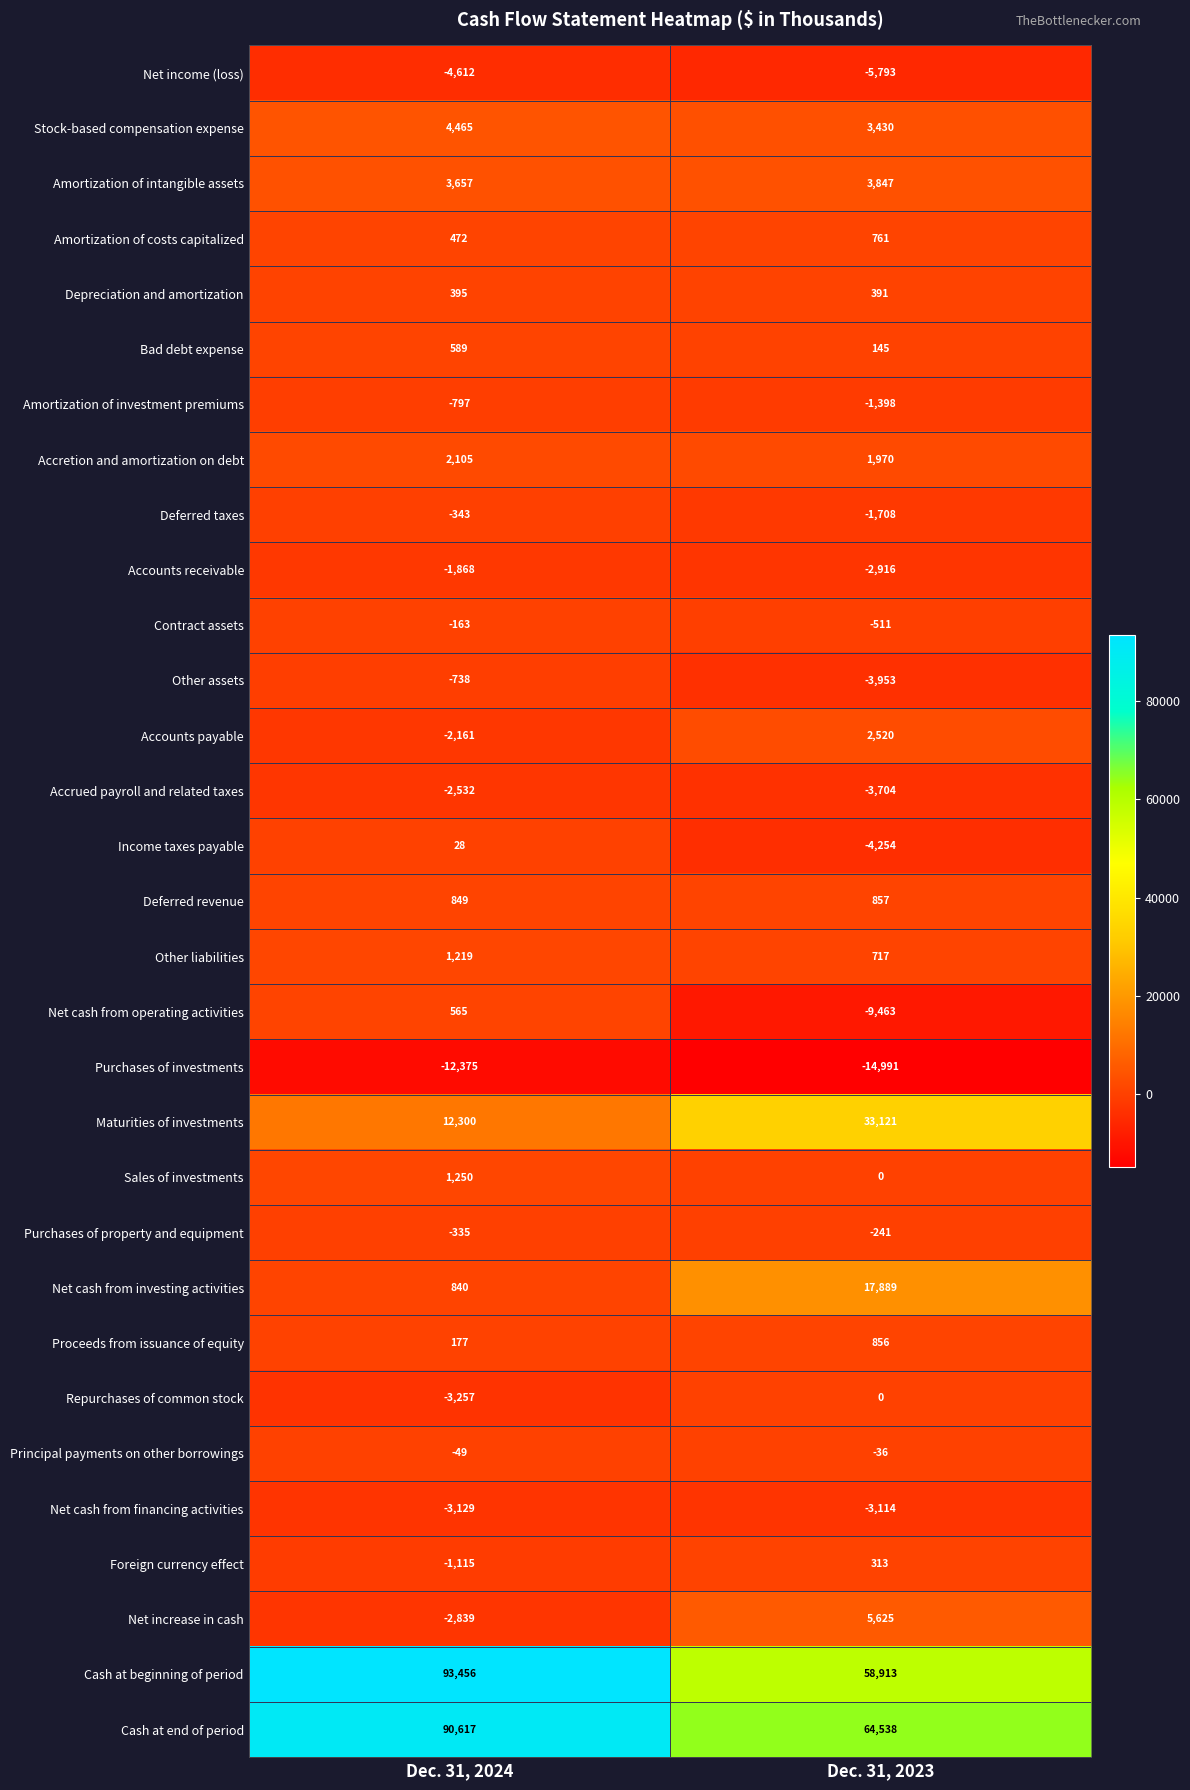

How many distinct data groups are displayed?

31